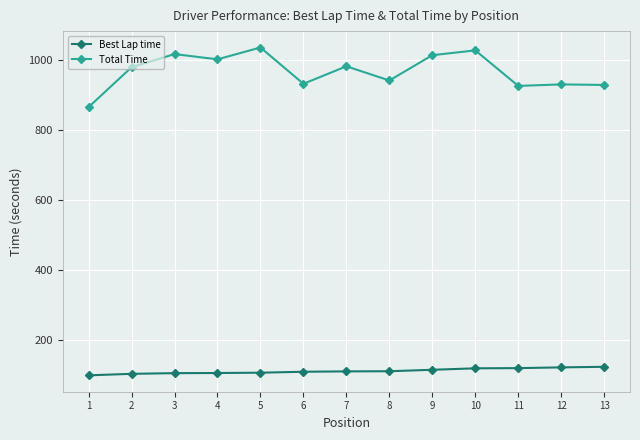

Which series has the largest range (max minus min)?

Total Time